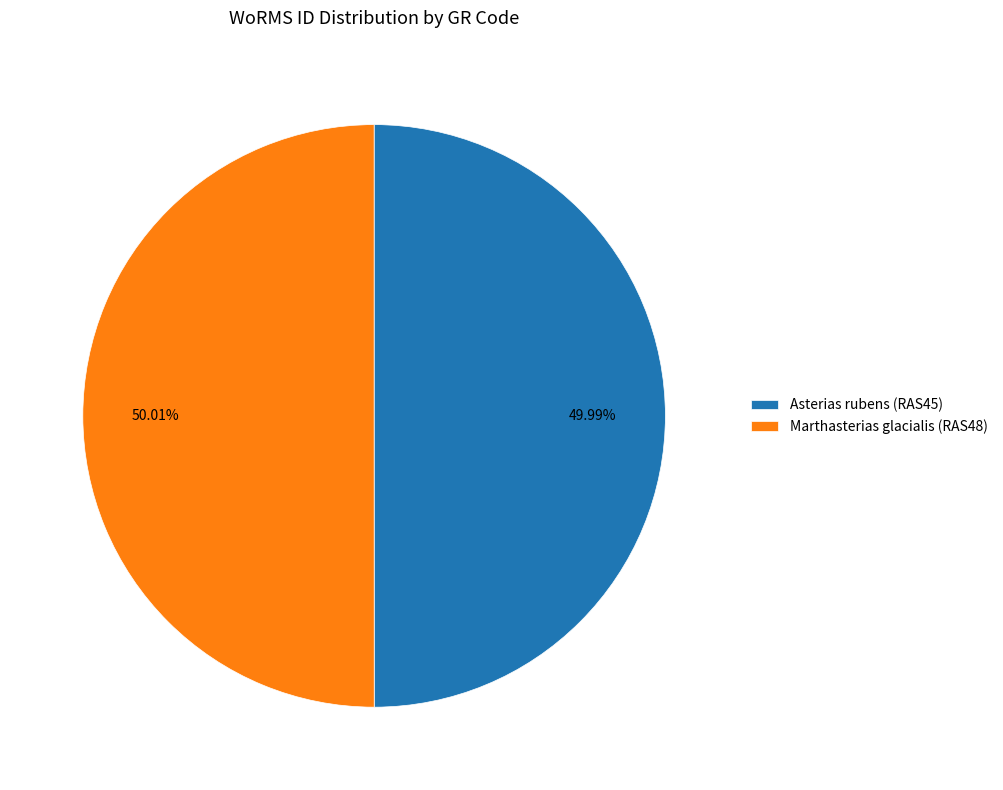

Does any single category account for the majority?

Yes